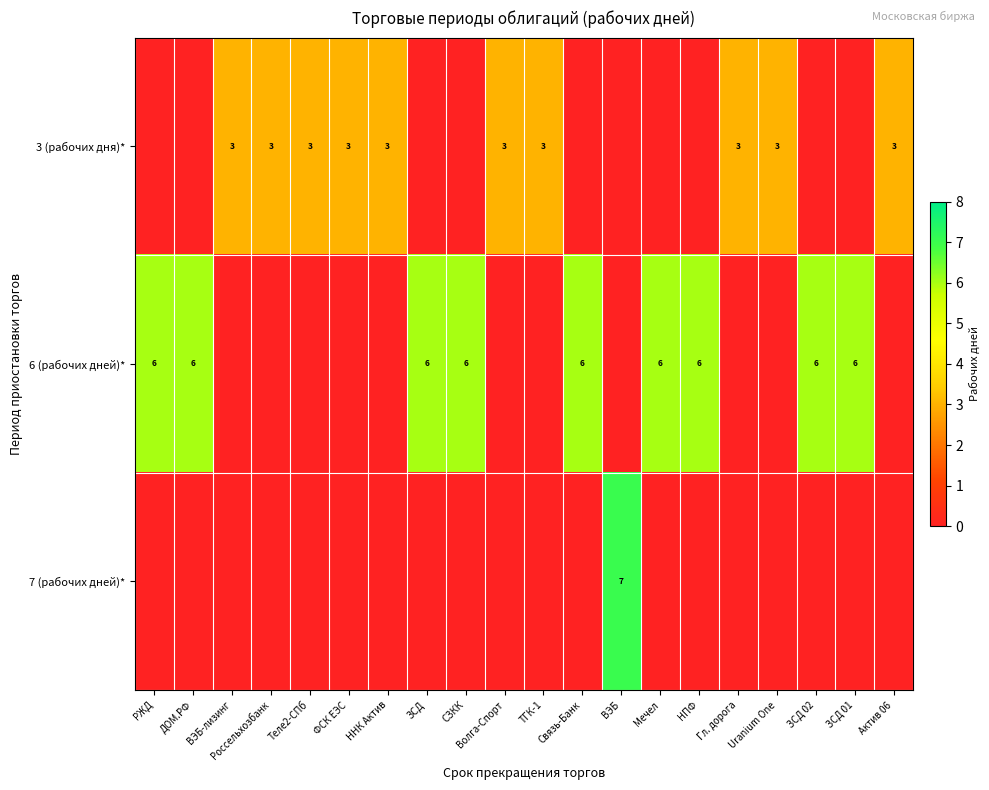

The 6 (рабочих дней)* series shows 3 at ДОМ.РФ. True or false?

False